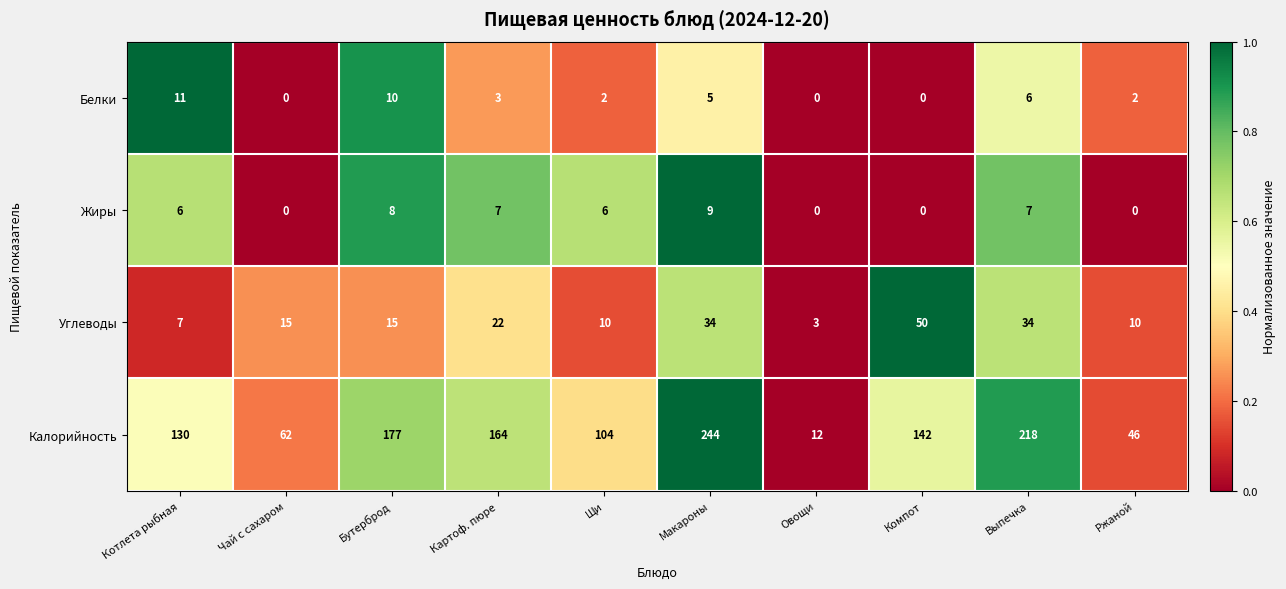

What is the minimum value for Углеводы?

3